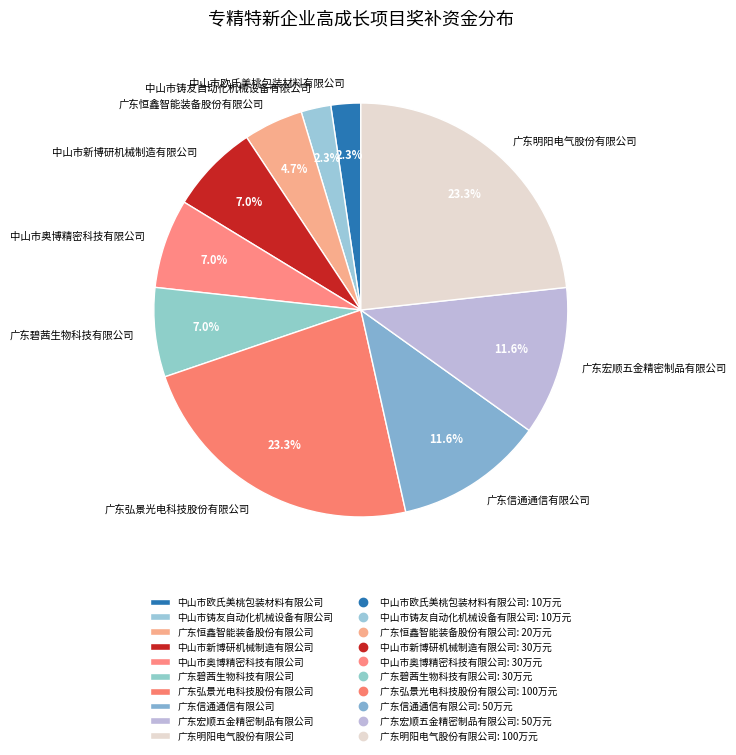

Is there a majority slice in this chart?

No